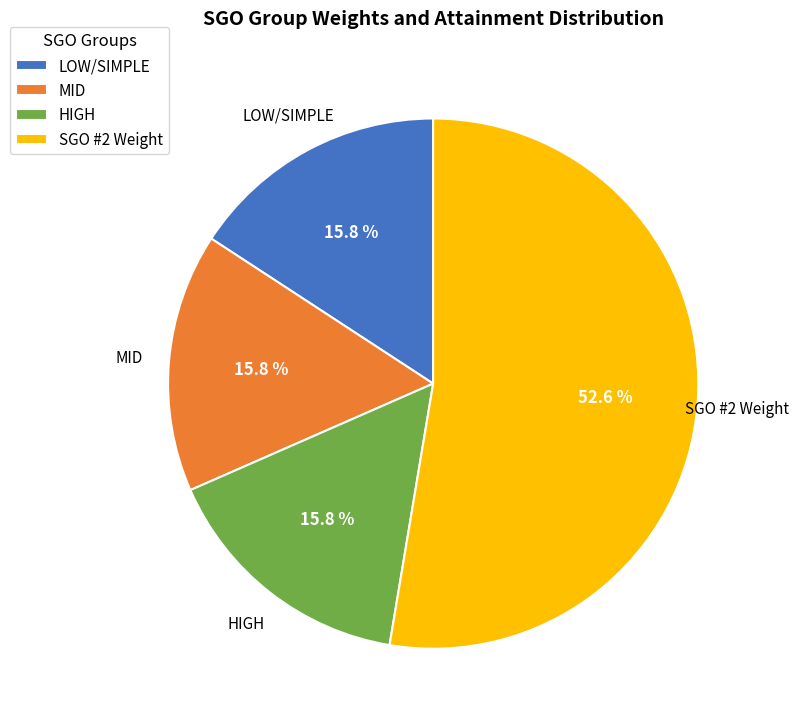

Does MID account for over 50% of the chart?

No